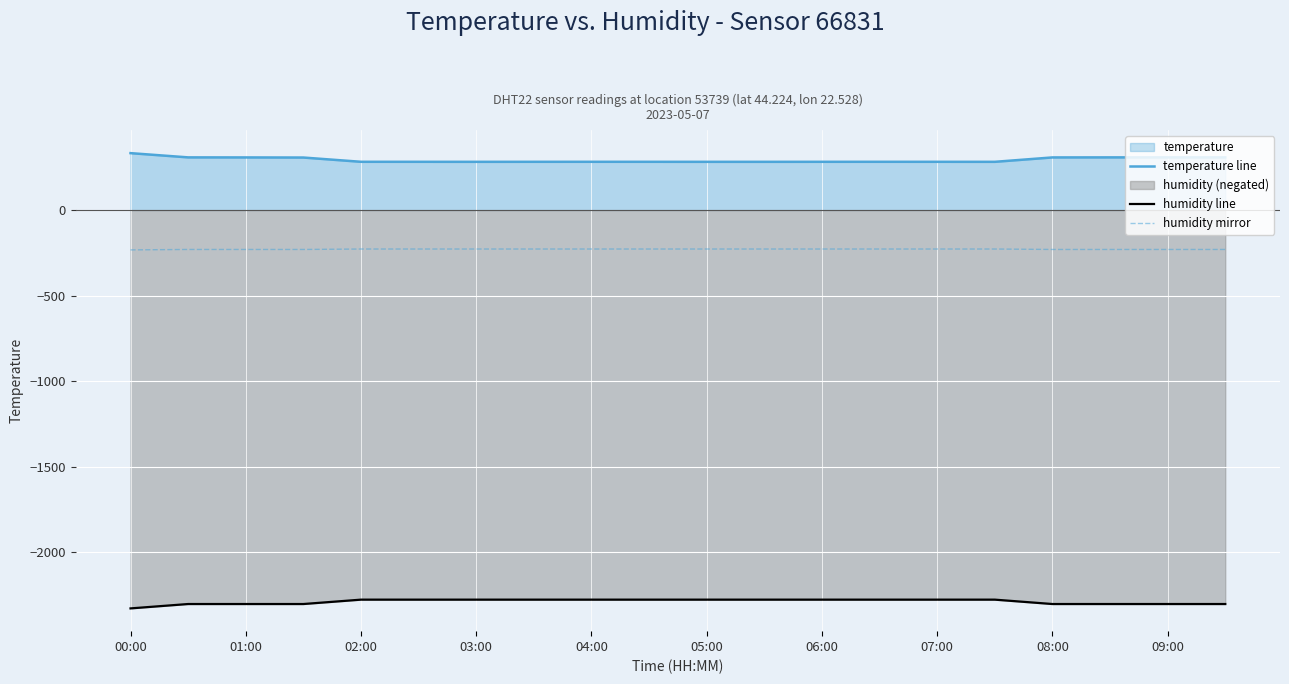

What is the difference between the maximum and second lowest values in the temperature line series?

50.8